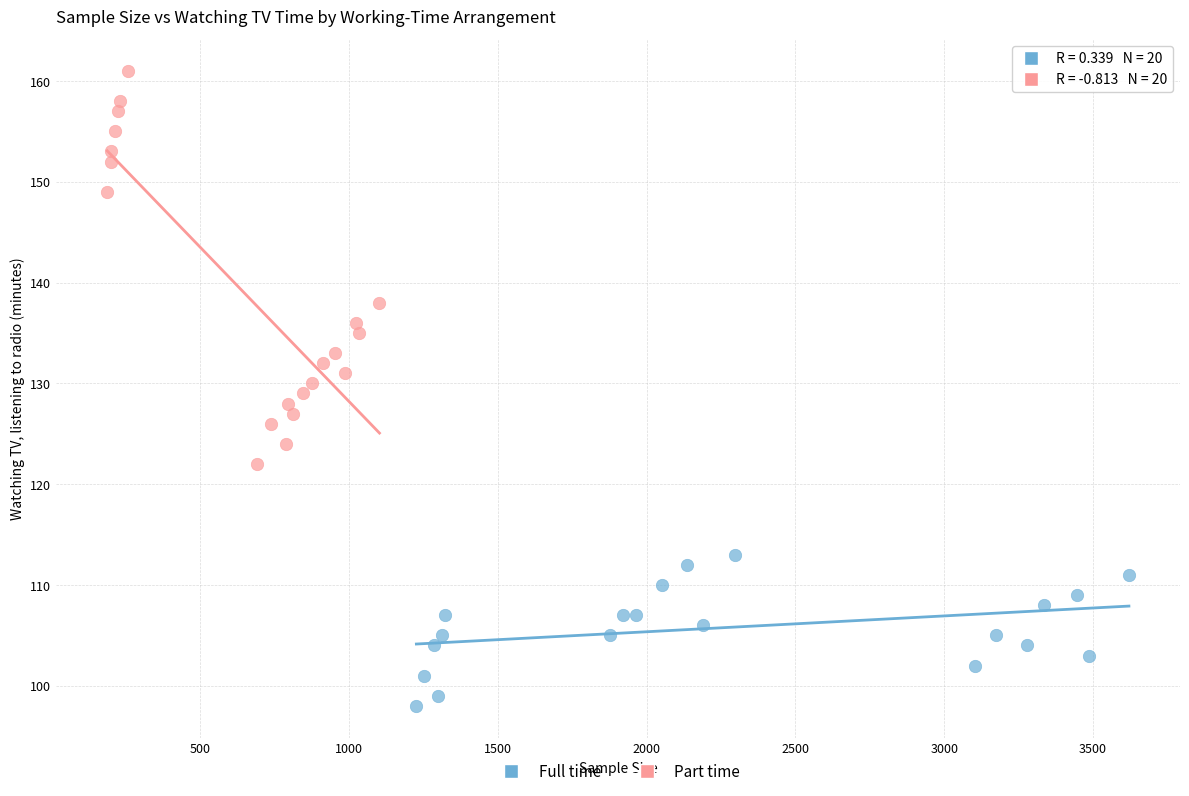

Which series contains the highest Y value?

Part time